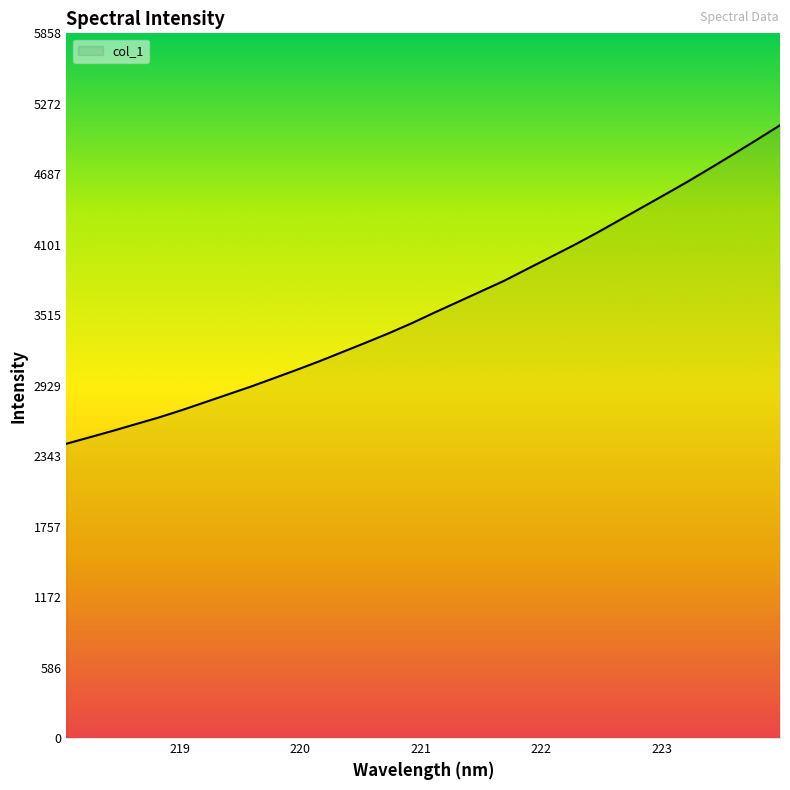

What is the greatest value displayed?

5094.1